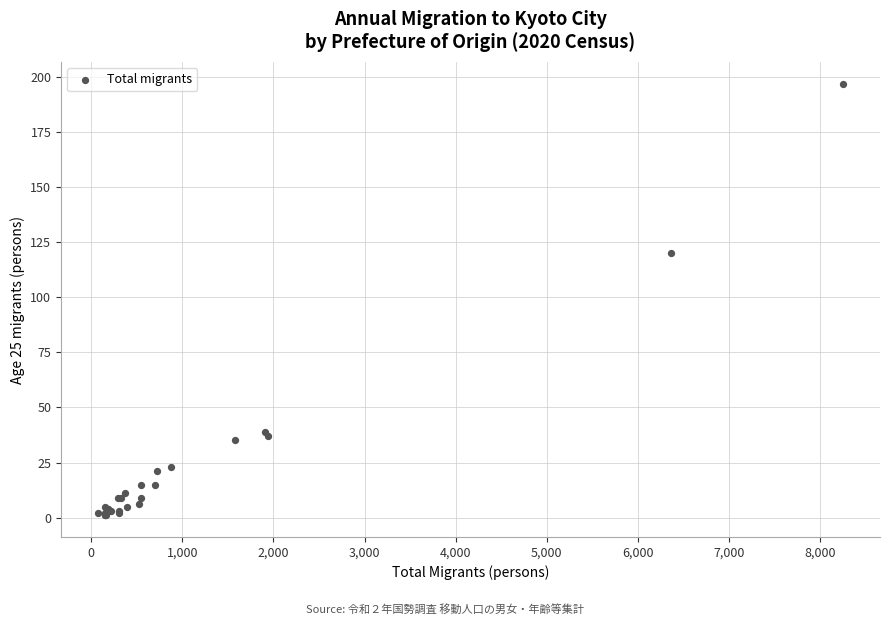

What Y value in the scatter plot is closest to 99?

120